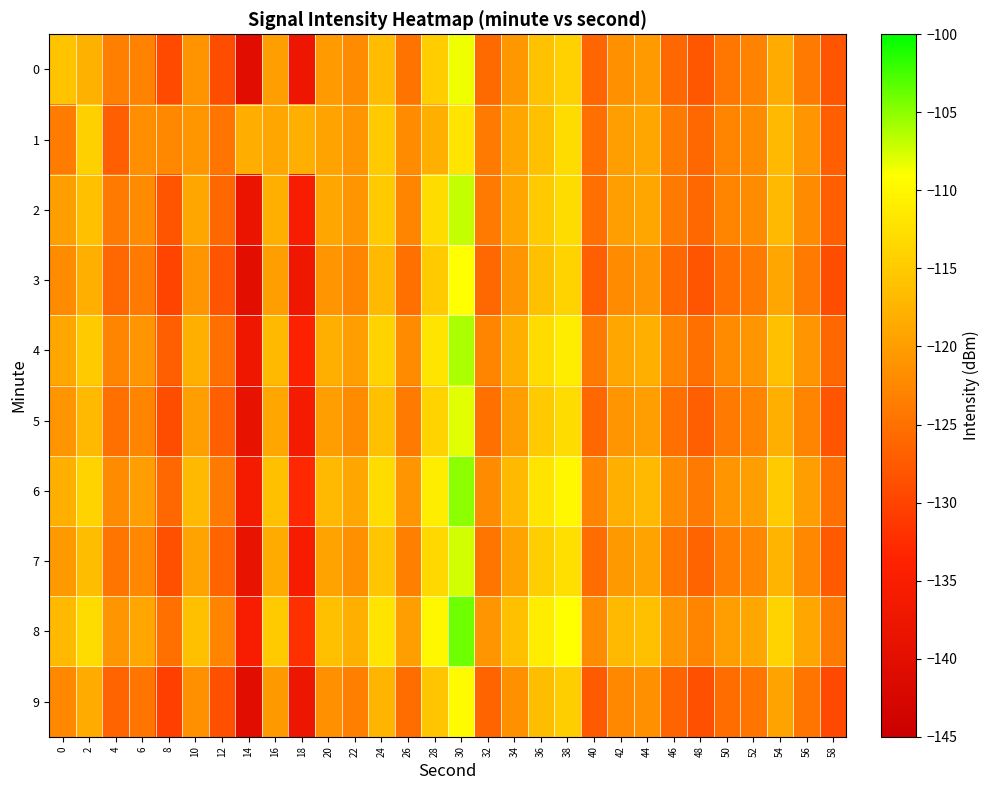

Which series has the largest total across all categories?

8